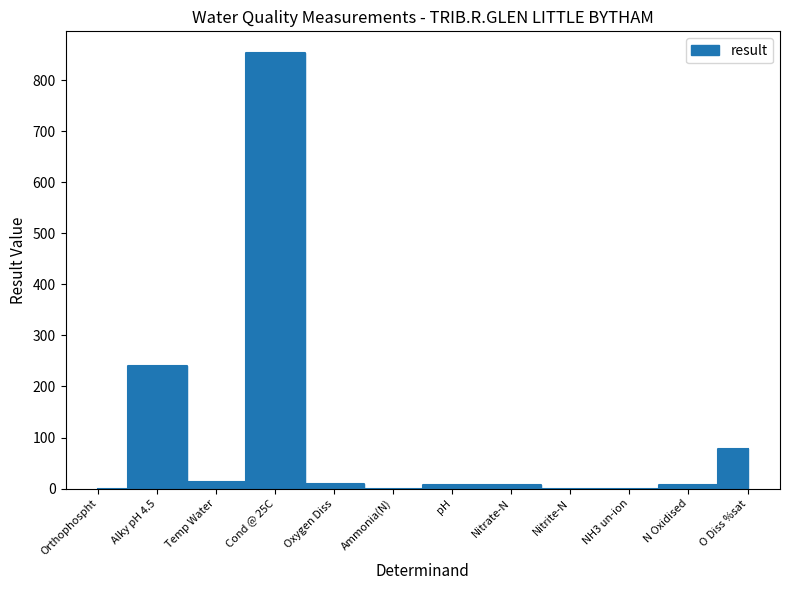

The chart shows a value of 20.6 at Temp Water. True or false?

False